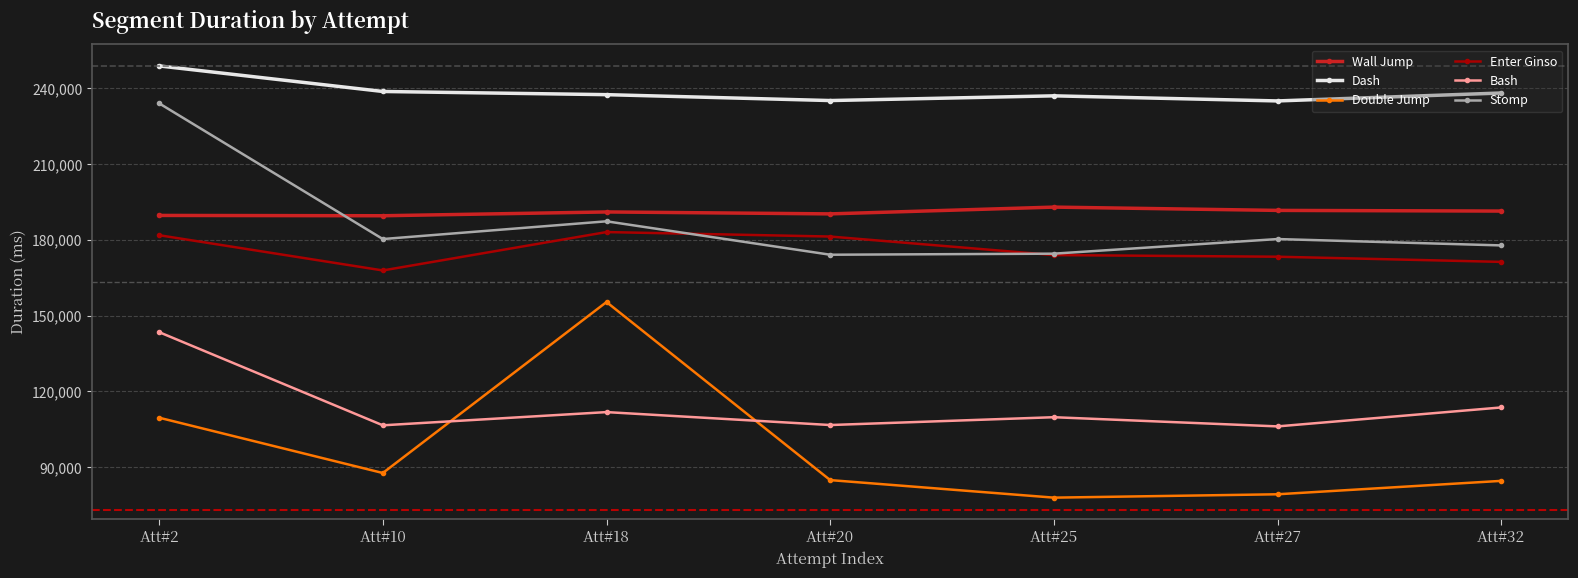

What is the spread (max minus min) of values at Att#10?

151086